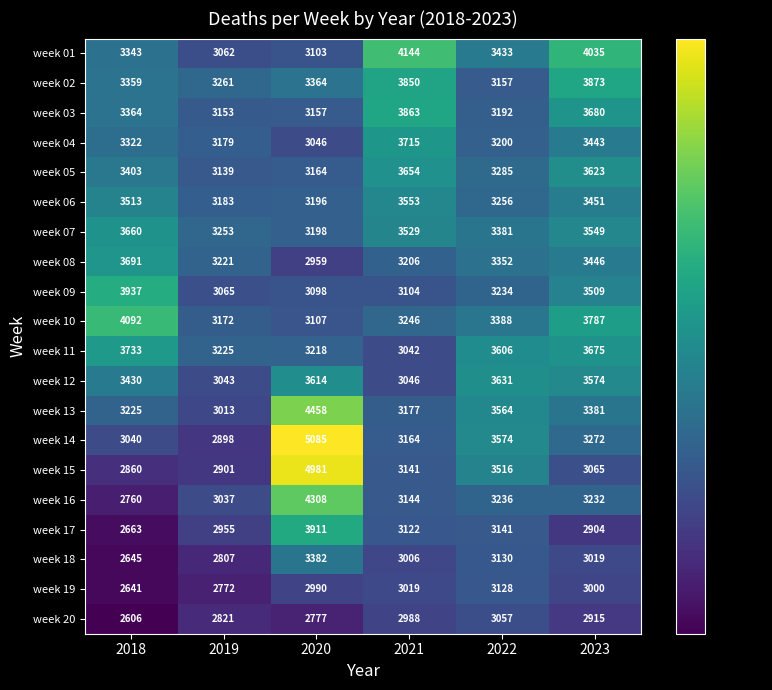

The week 13 series shows 1887 at 2022. True or false?

False